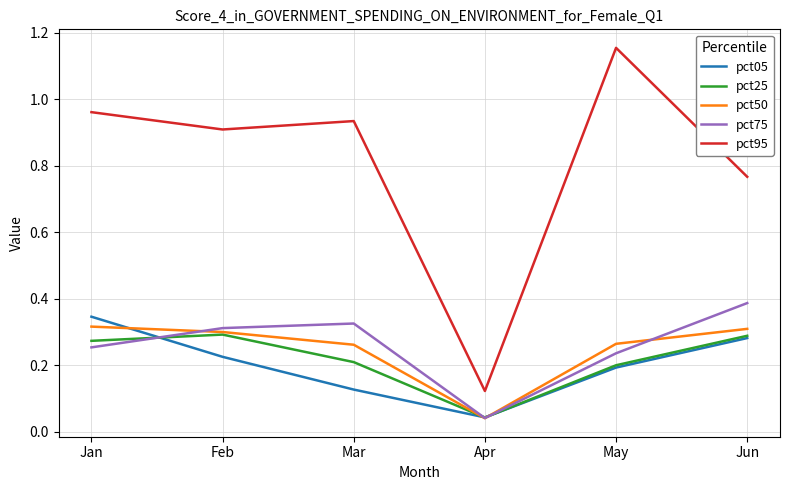

Count the pct50 values in the range 0 to 1.

6